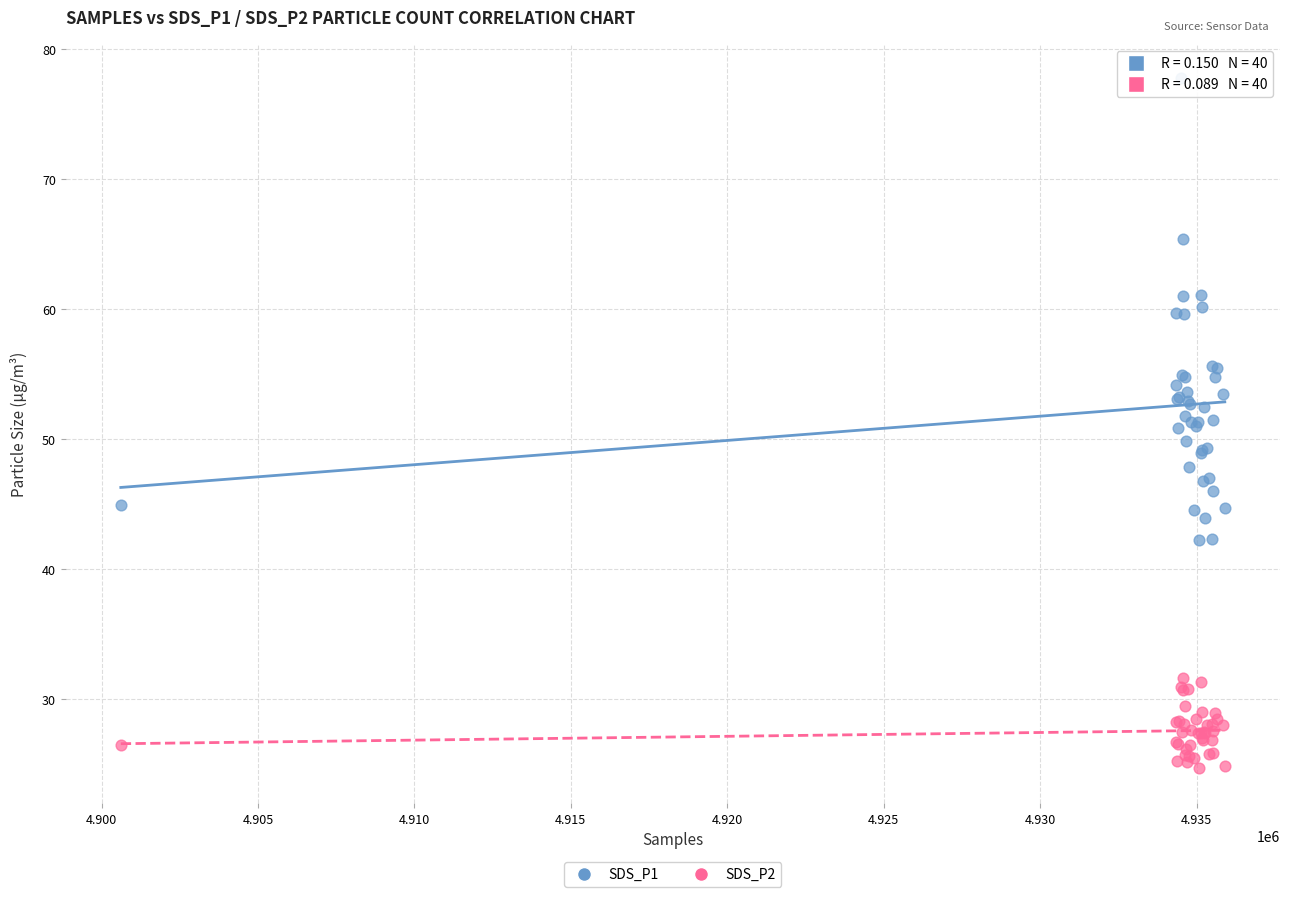

Which series contains the highest Y value?

SDS_P1